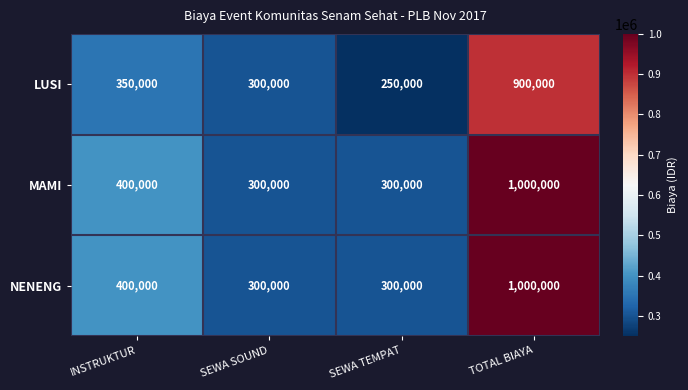

What is the spread (max minus min) of values at TOTAL BIAYA?

100000